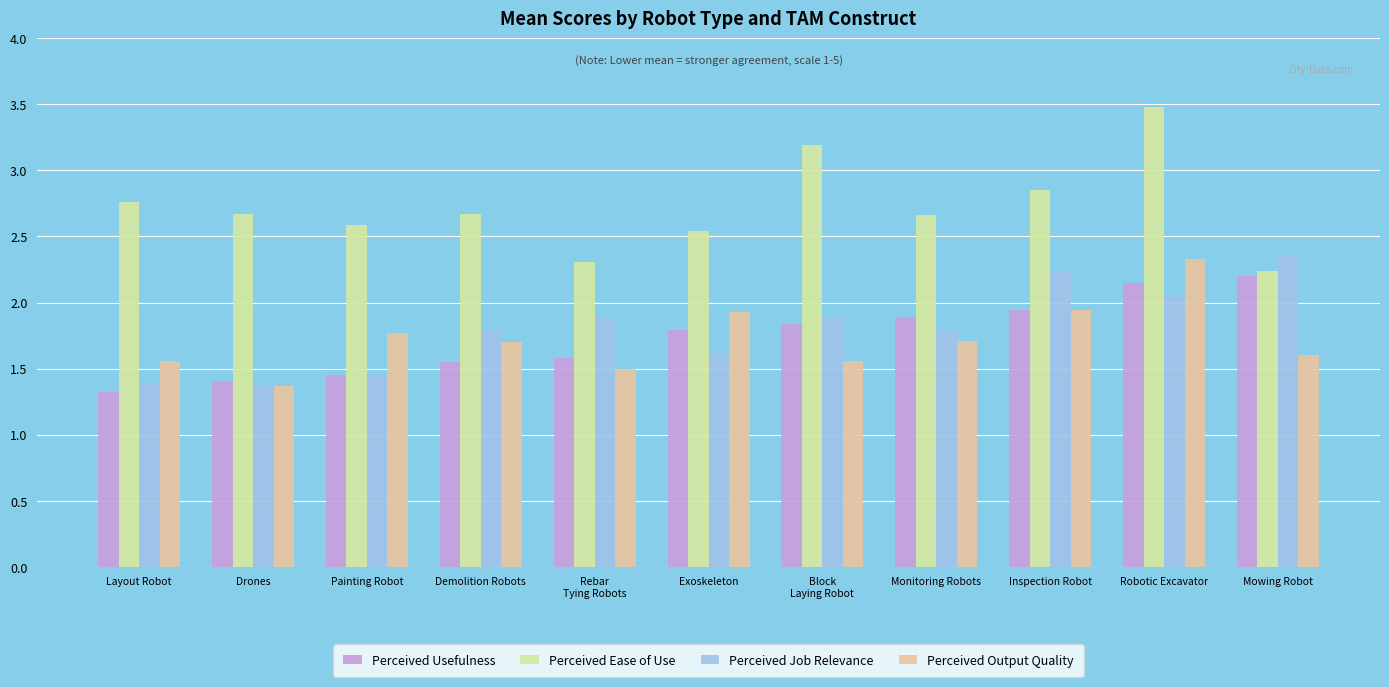

What is the maximum value shown in the chart?

3.5